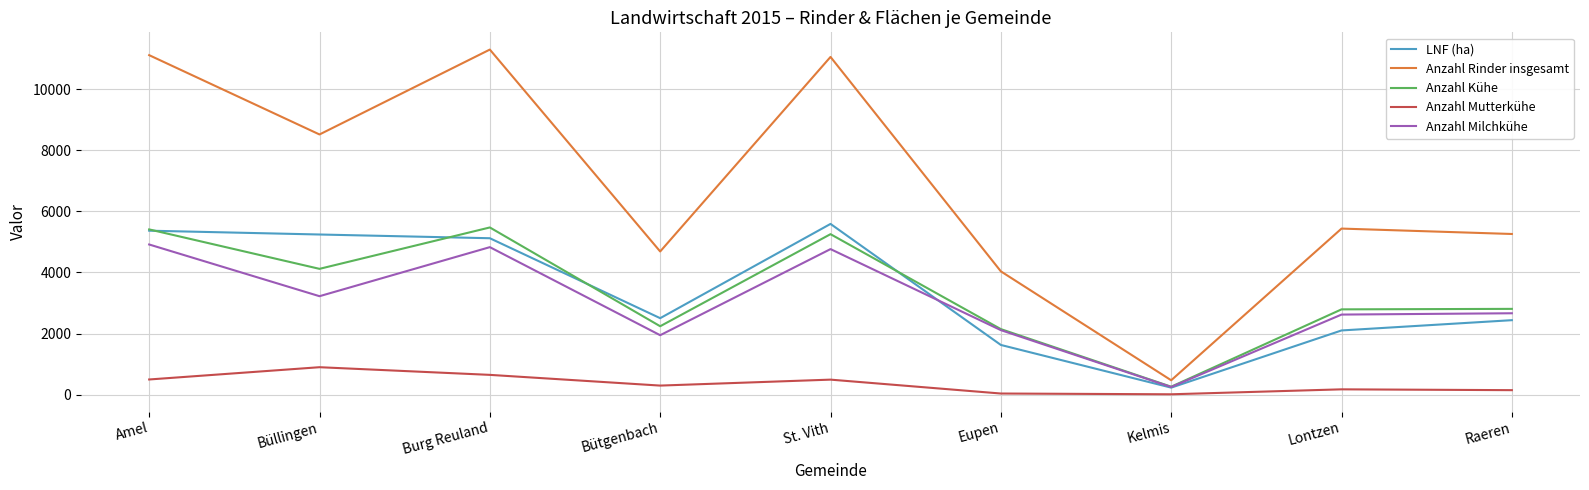

Is this an area chart (filled region under the line)?

No